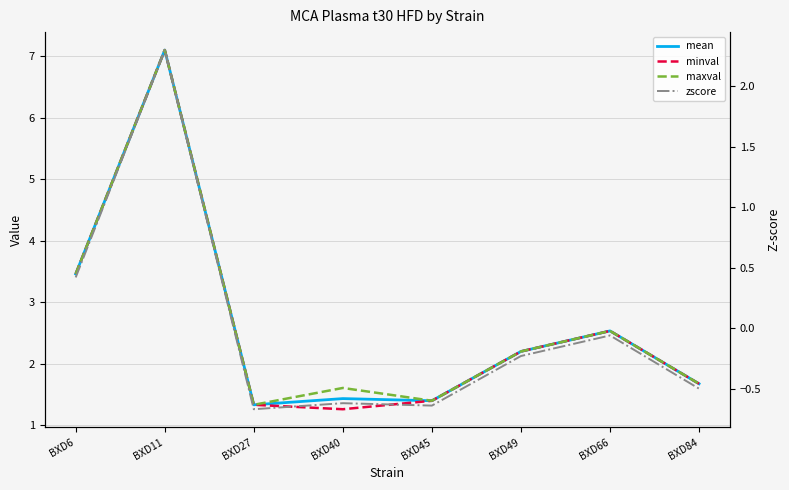

How many distinct data groups are displayed?

4